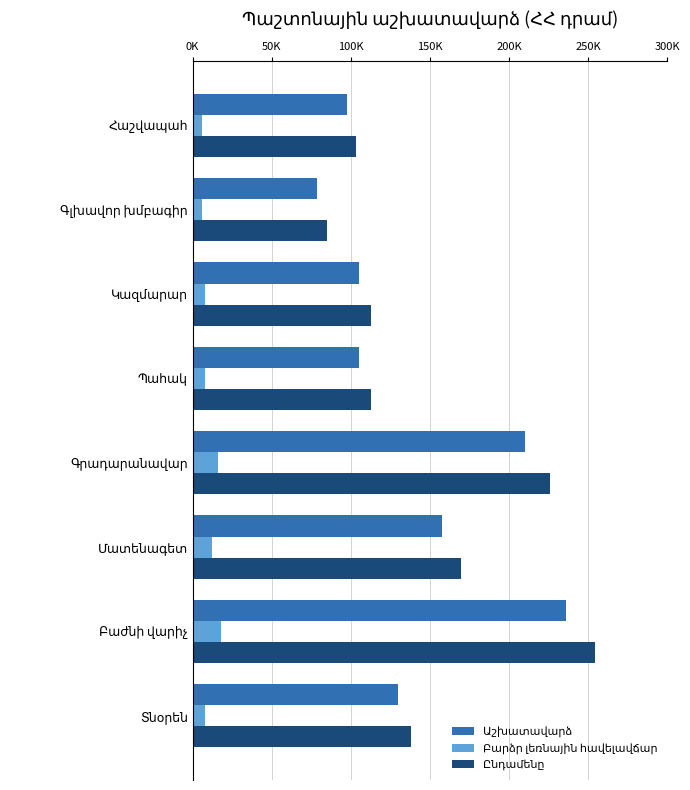

What is the value of the Ընդամենը bar at the 3rd from the left?

169500